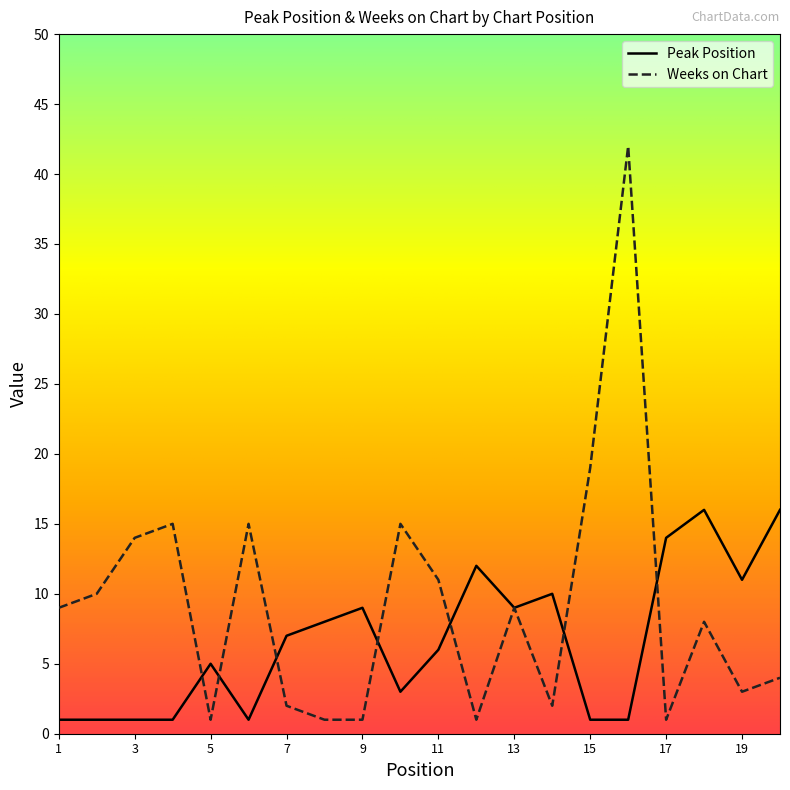

What is the minimum value for Weeks on Chart?

1